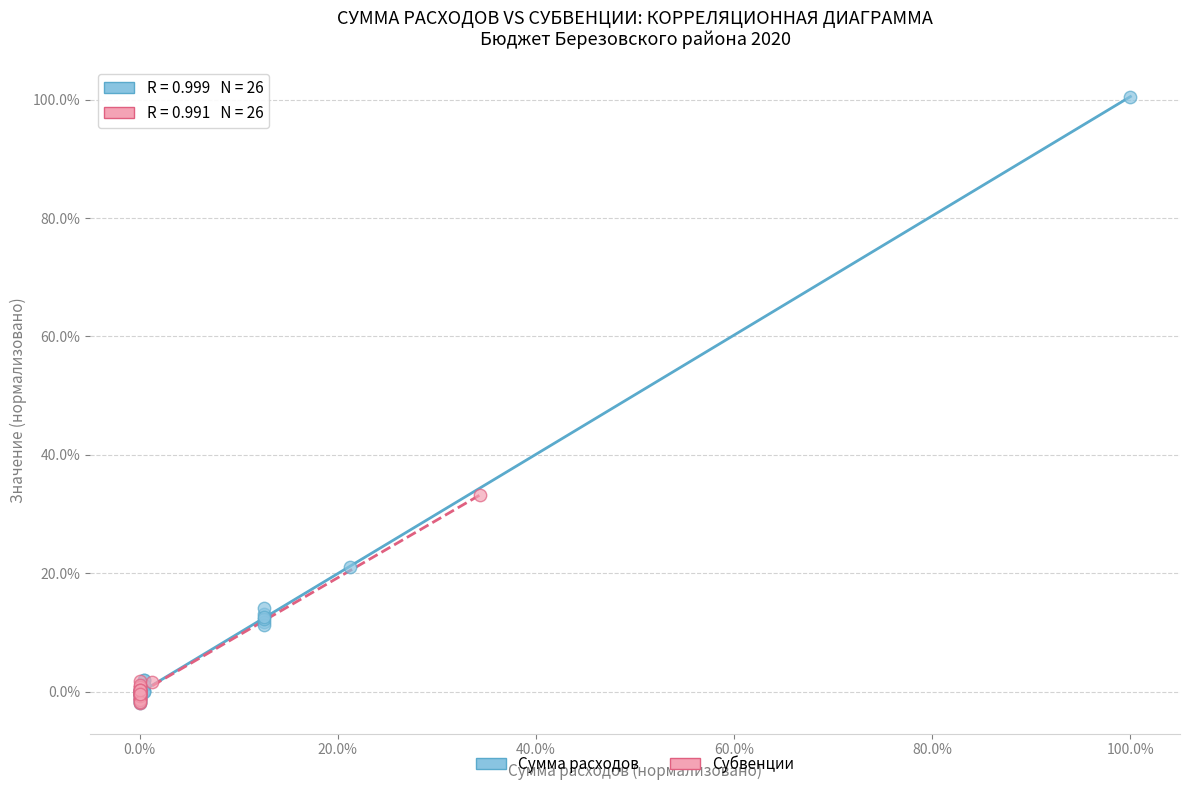

Which series reaches the maximum Y coordinate?

Сумма расходов